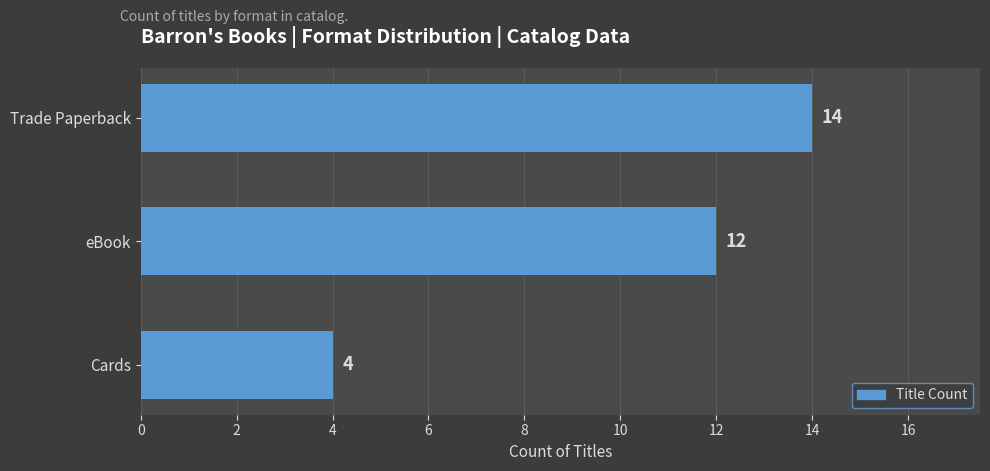

List the labels in order of value, smallest first.

Cards, eBook, Trade Paperback